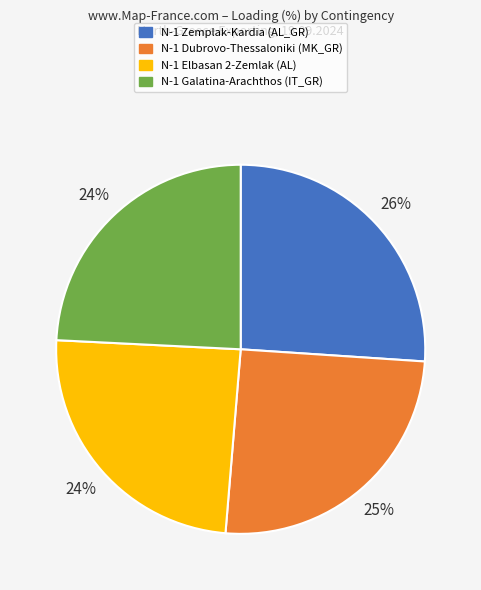

Does any single category account for the majority?

No